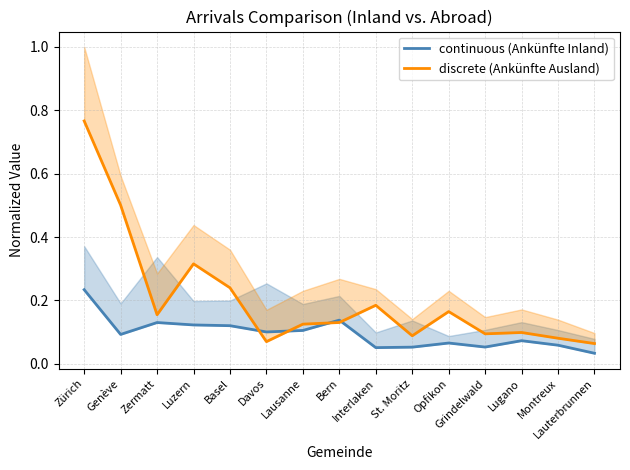

Between which two adjacent categories do continuous (Ankünfte Inland) and discrete (Ankünfte Ausland) first intersect?

Basel and Davos